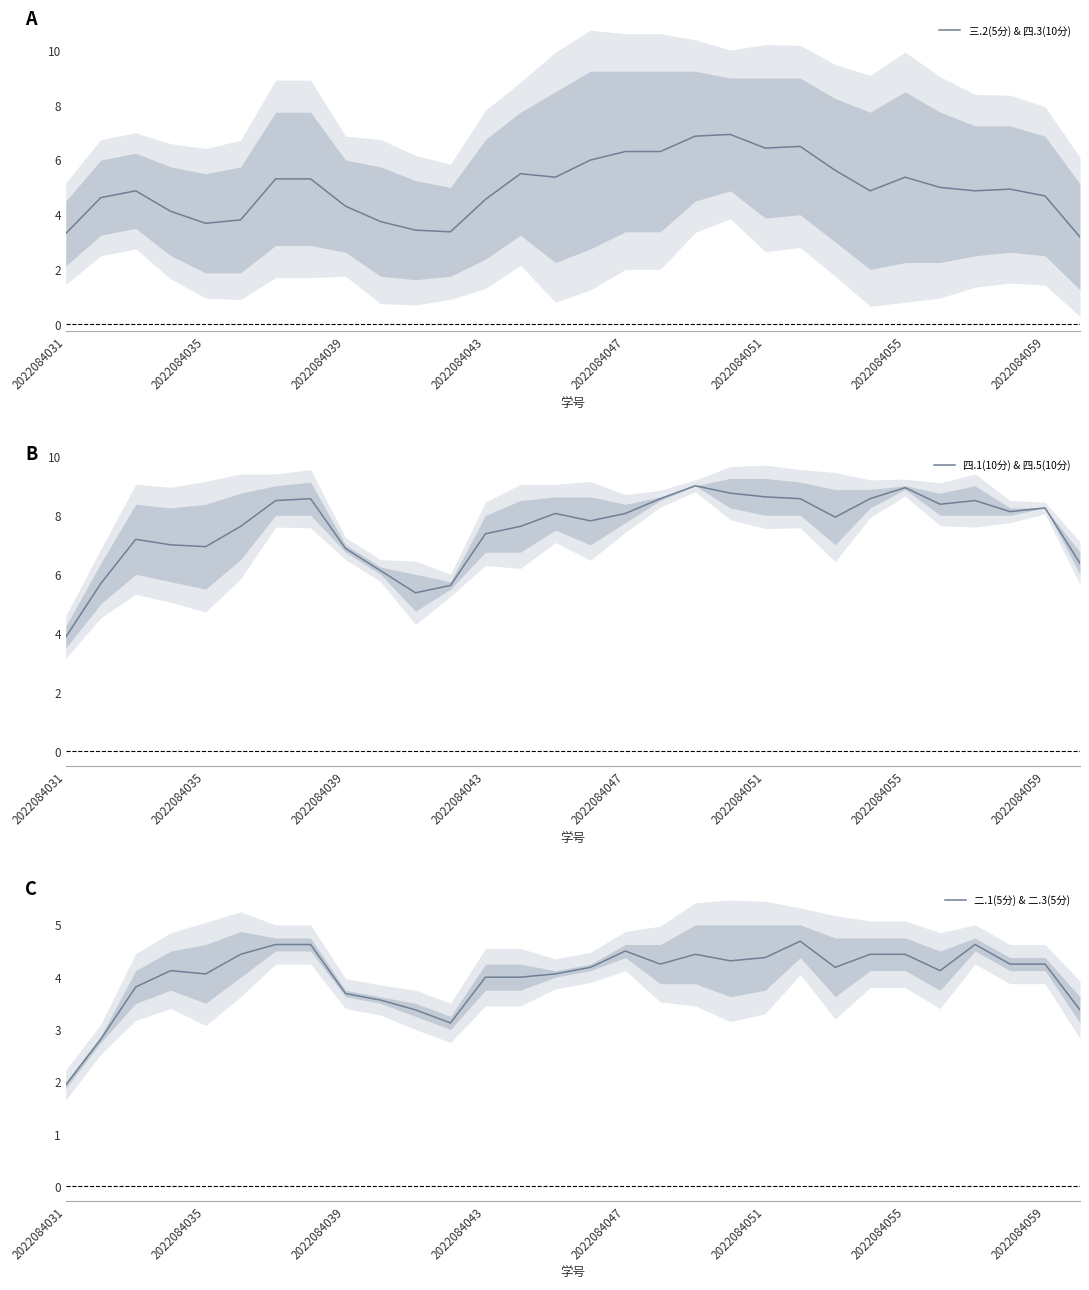

Which series has the widest spread of values?

四.1(10分) & 四.5(10分)